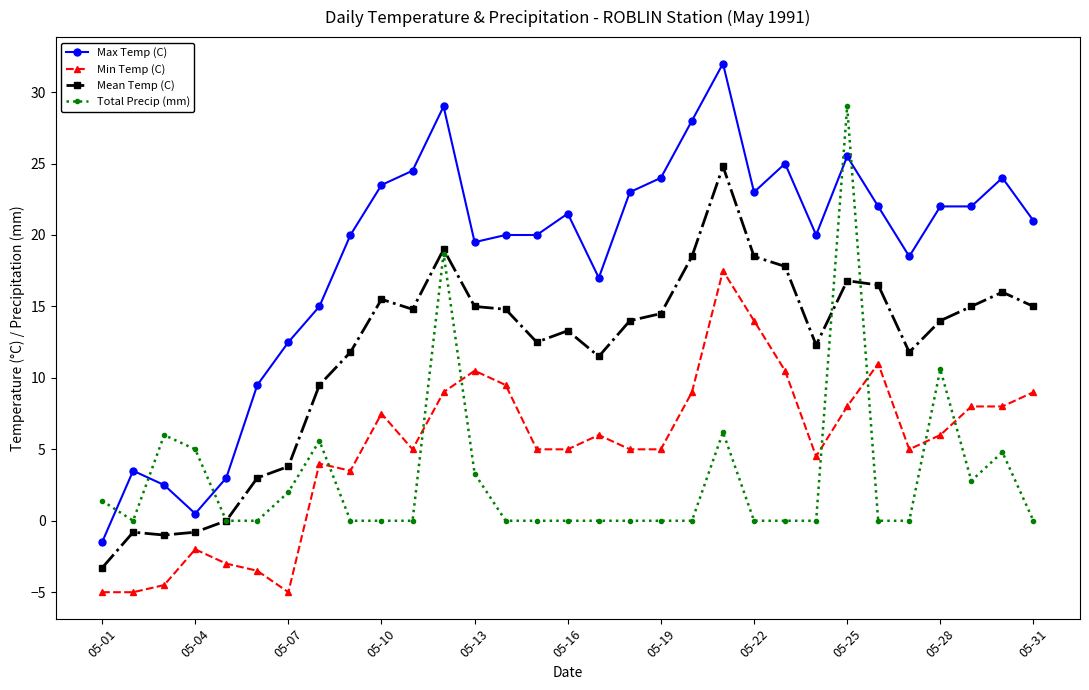

What is the value of the Total Precip (mm) point at the 30th from the left?

4.8